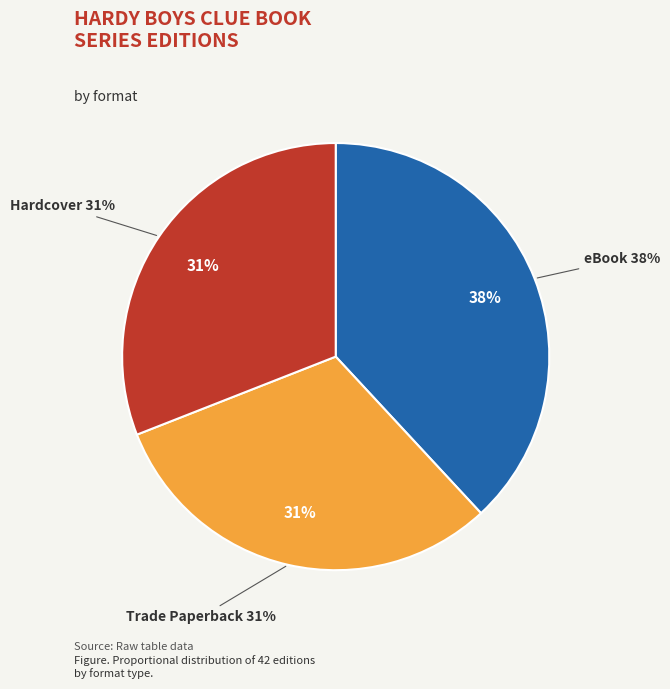

Is there a majority slice in this chart?

No